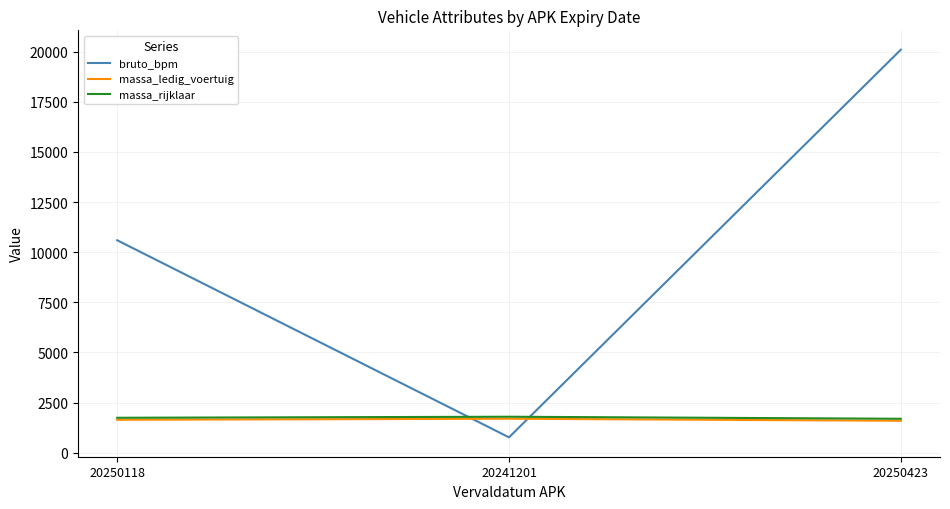

What is the spread (max minus min) of values at 20250423?

18509